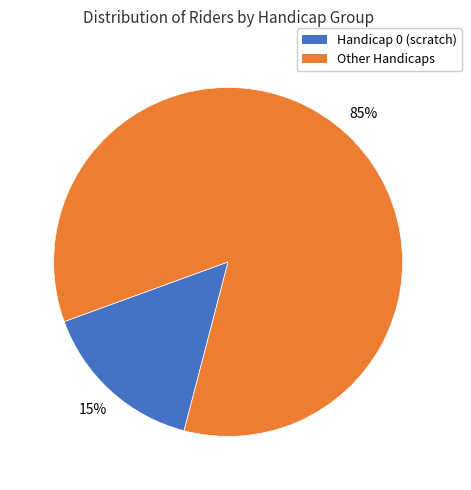

To the nearest percent, what is the average slice percentage?

50%